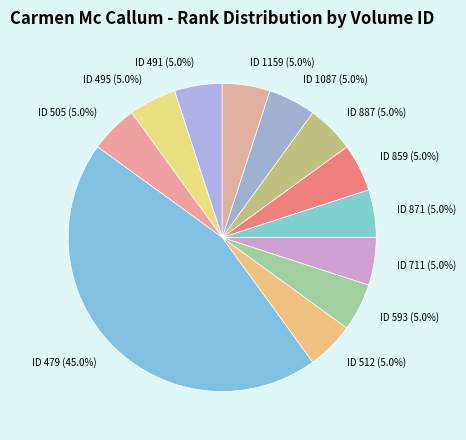

Approximately how many times larger is the value at ID 1087 (5.0%) compared to ID 1159 (5.0%)?

1.0